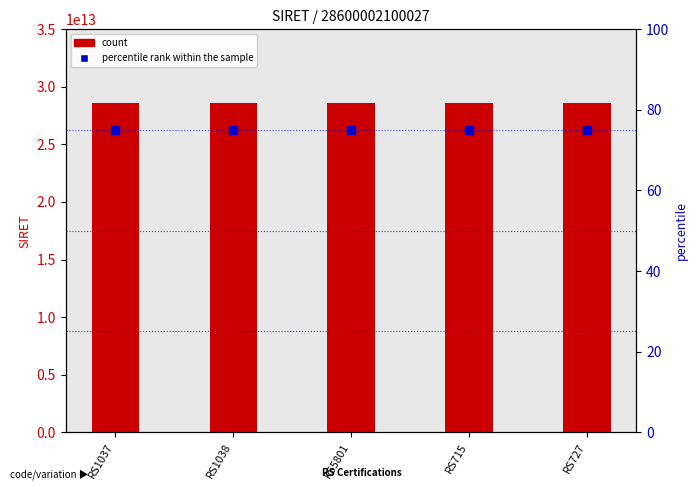

Which series has the largest total across all categories?

count